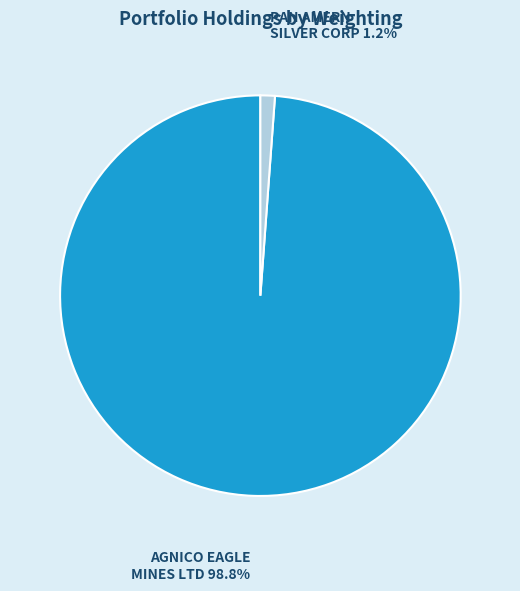

Does any single category account for the majority?

Yes